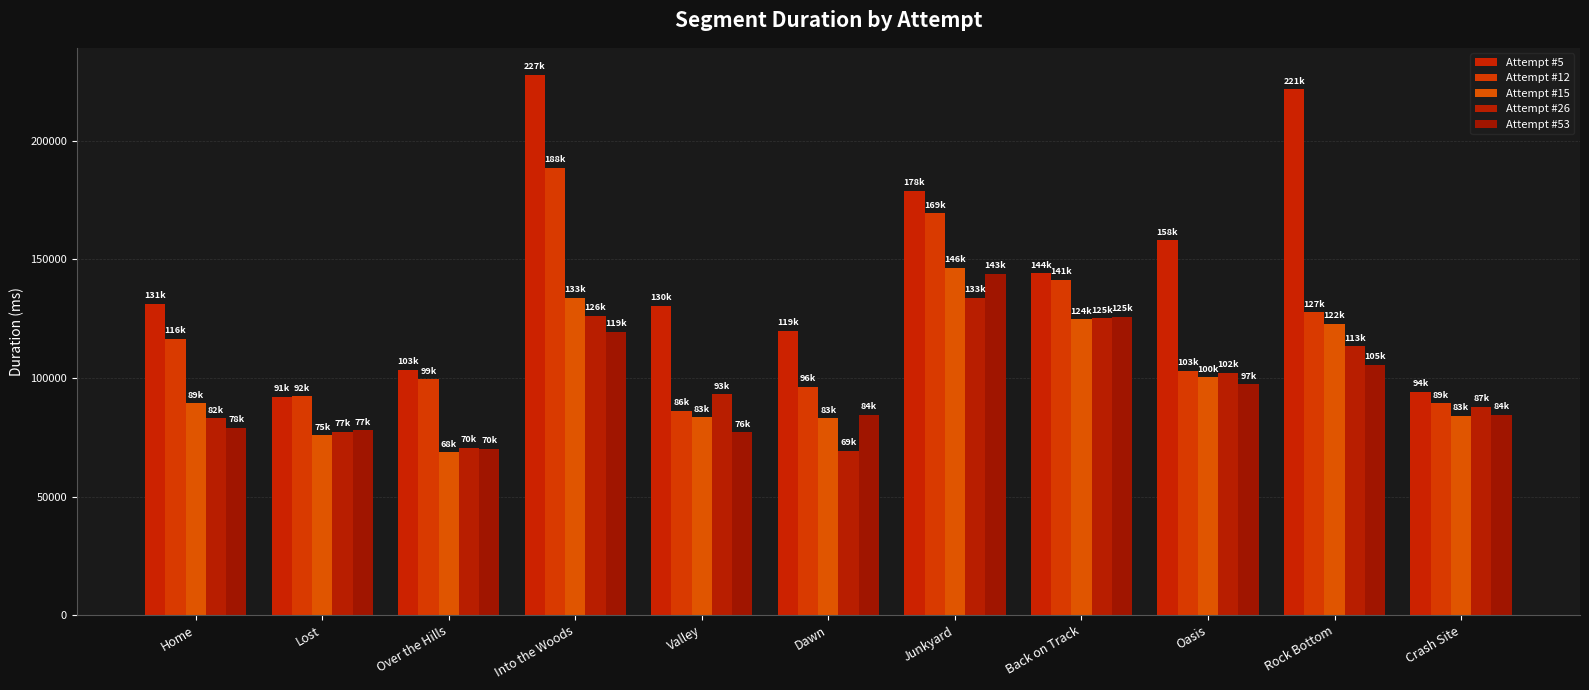

What is the sum of the Attempt #15 values at Lost and Junkyard?

222236